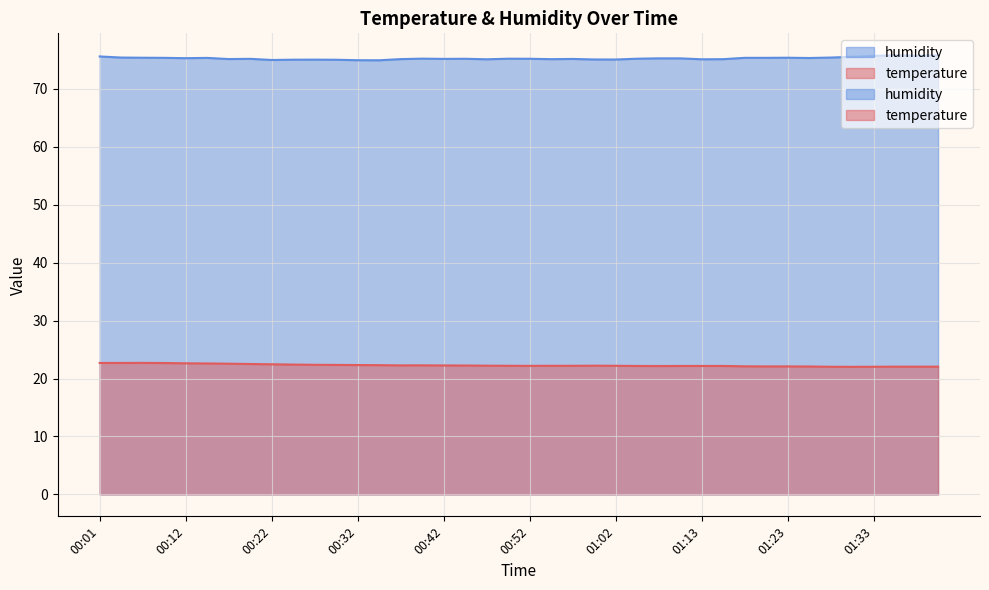

How many data points does each series have?

40